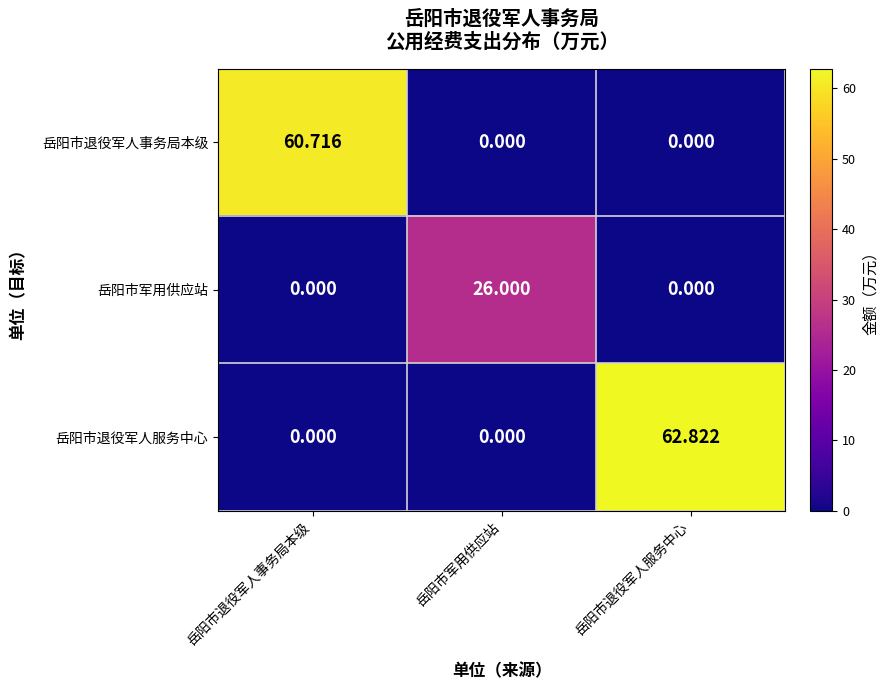

Which series has the largest total across all categories?

岳阳市退役军人服务中心